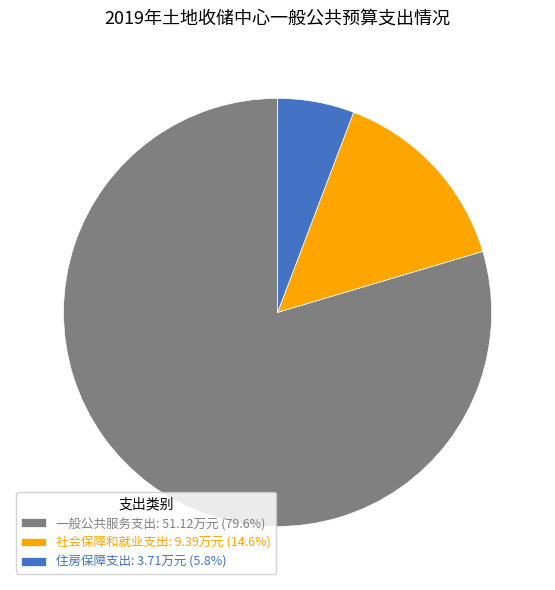

Which slice is the smallest?

住房保障支出